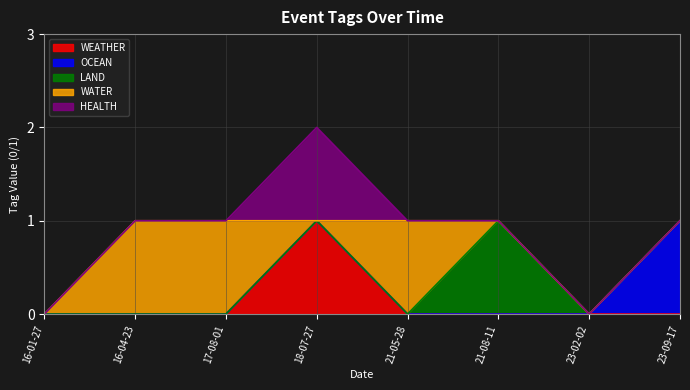

Which series ends up on top after the final intersection of WEATHER and WATER?

WATER